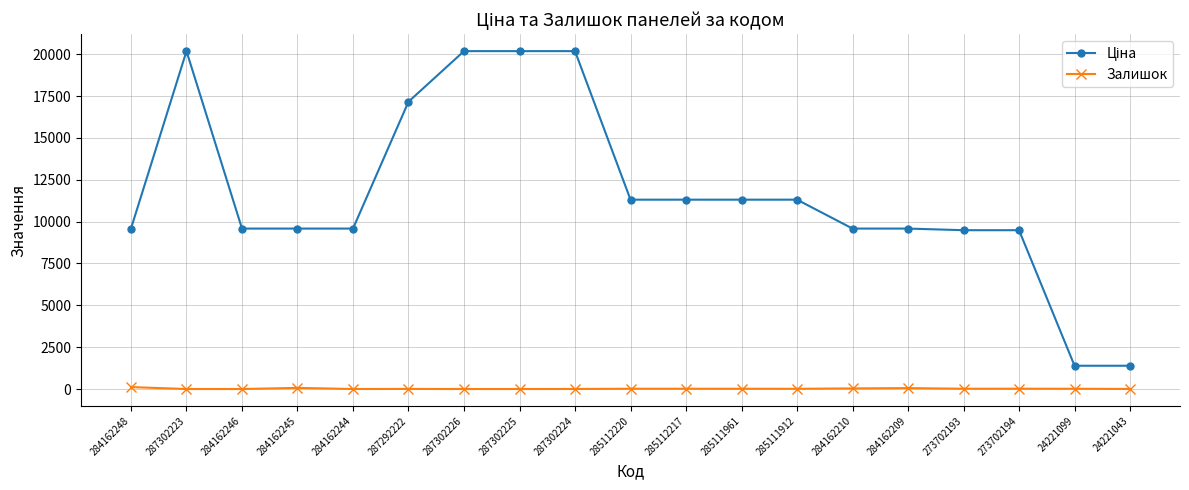

At how many categories does at least one series exceed 5230?

17